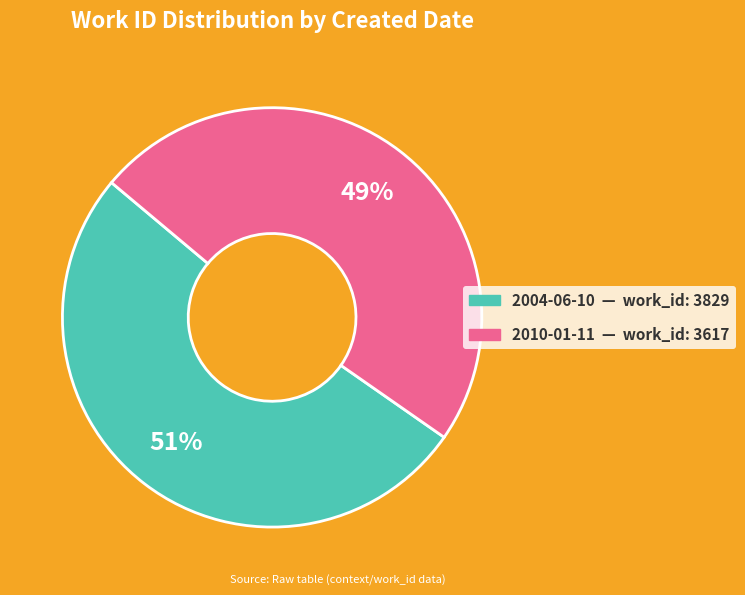

Which category has the smallest portion of the pie?

2010-01-11